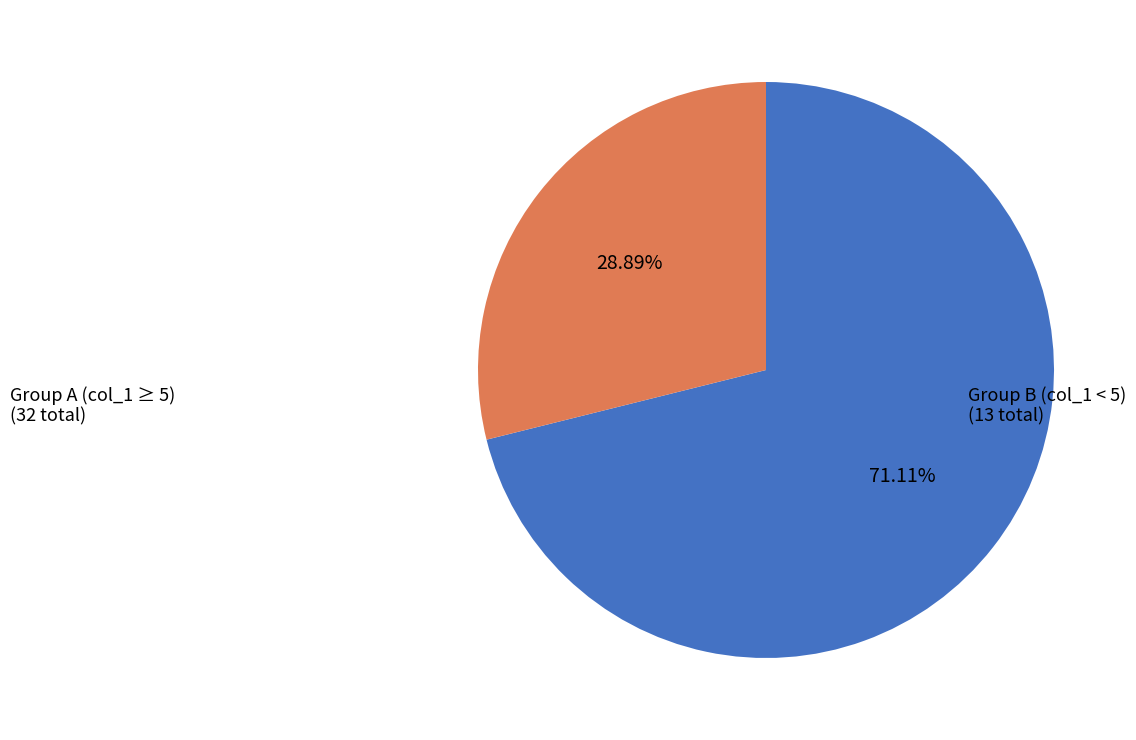

Is there any slice that represents more than half of the pie?

Yes